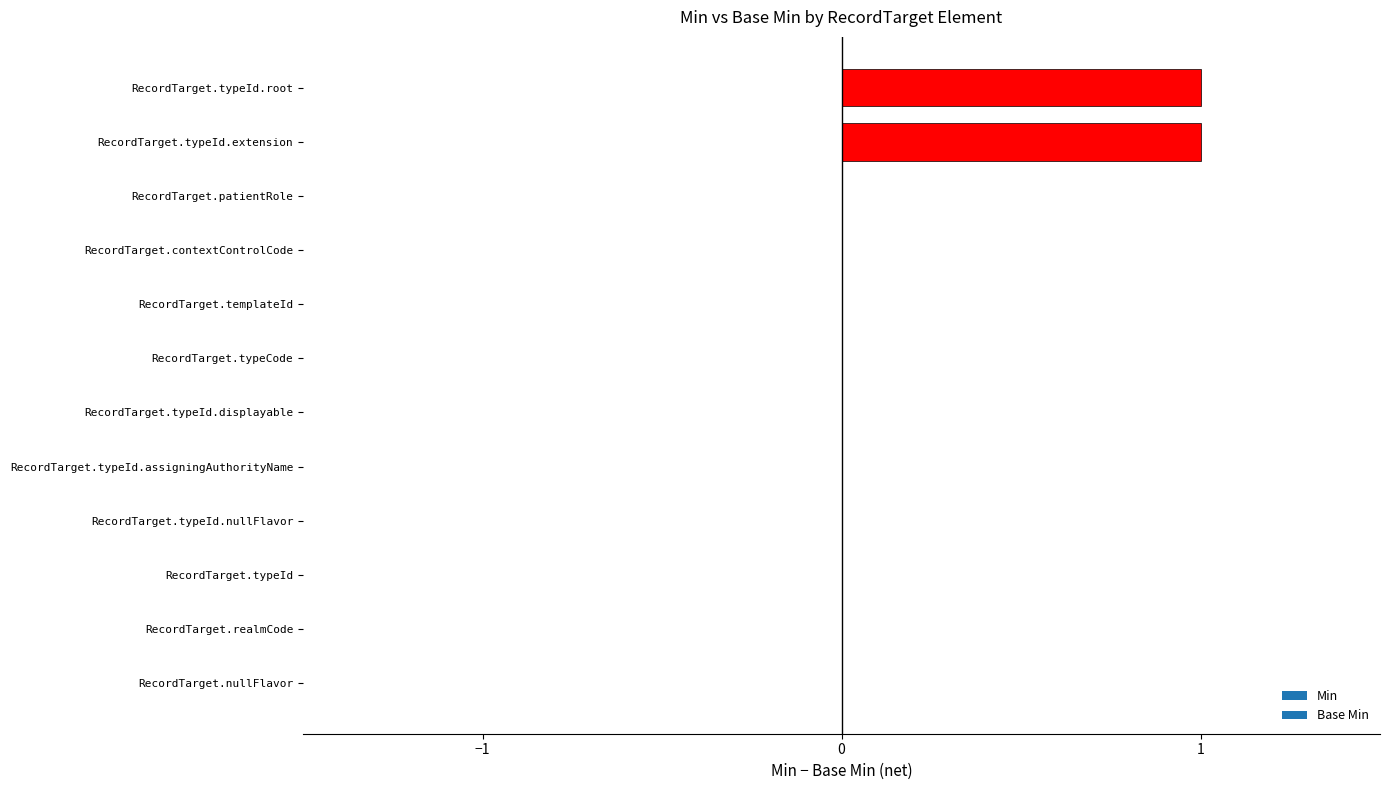

Which has a higher value, RecordTarget.typeId.extension or RecordTarget.nullFlavor?

RecordTarget.typeId.extension